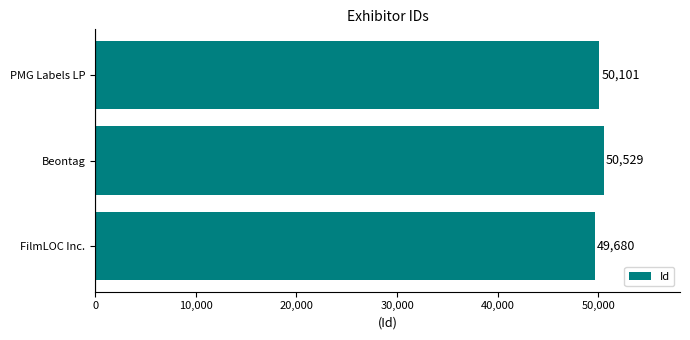

Where is the data nearest to the value 50104?

PMG Labels LP